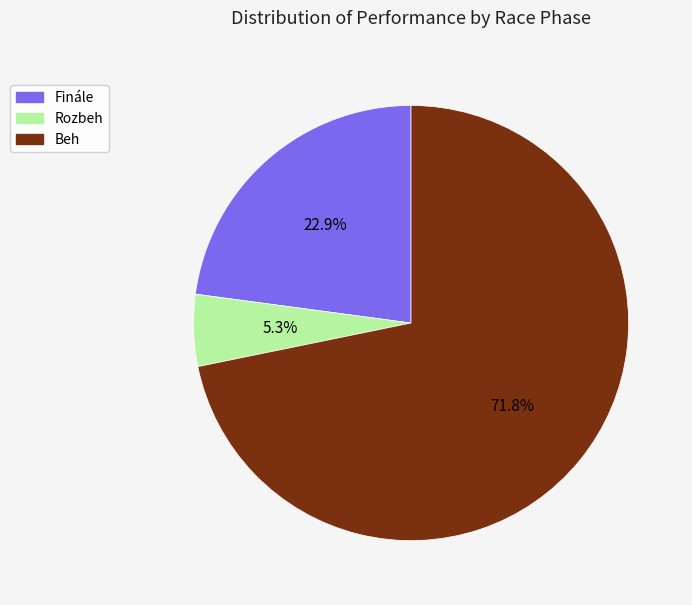

Is there any slice that represents more than half of the pie?

Yes